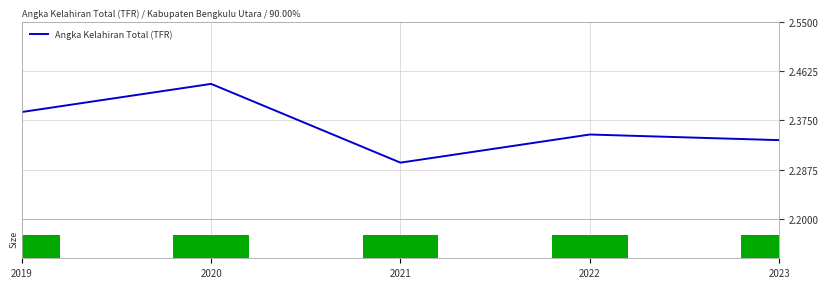

List the labels in order of value, largest first.

2020, 2019, 2022, 2023, 2021